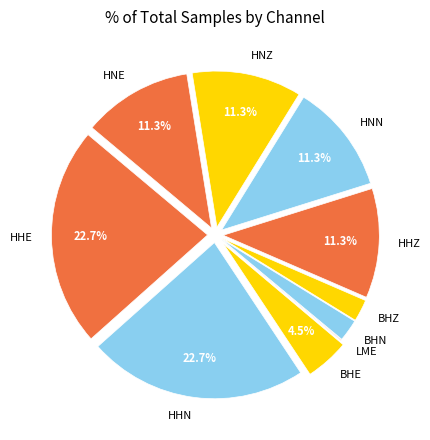

The BHZ slice represents 2% of the pie. True or false?

True